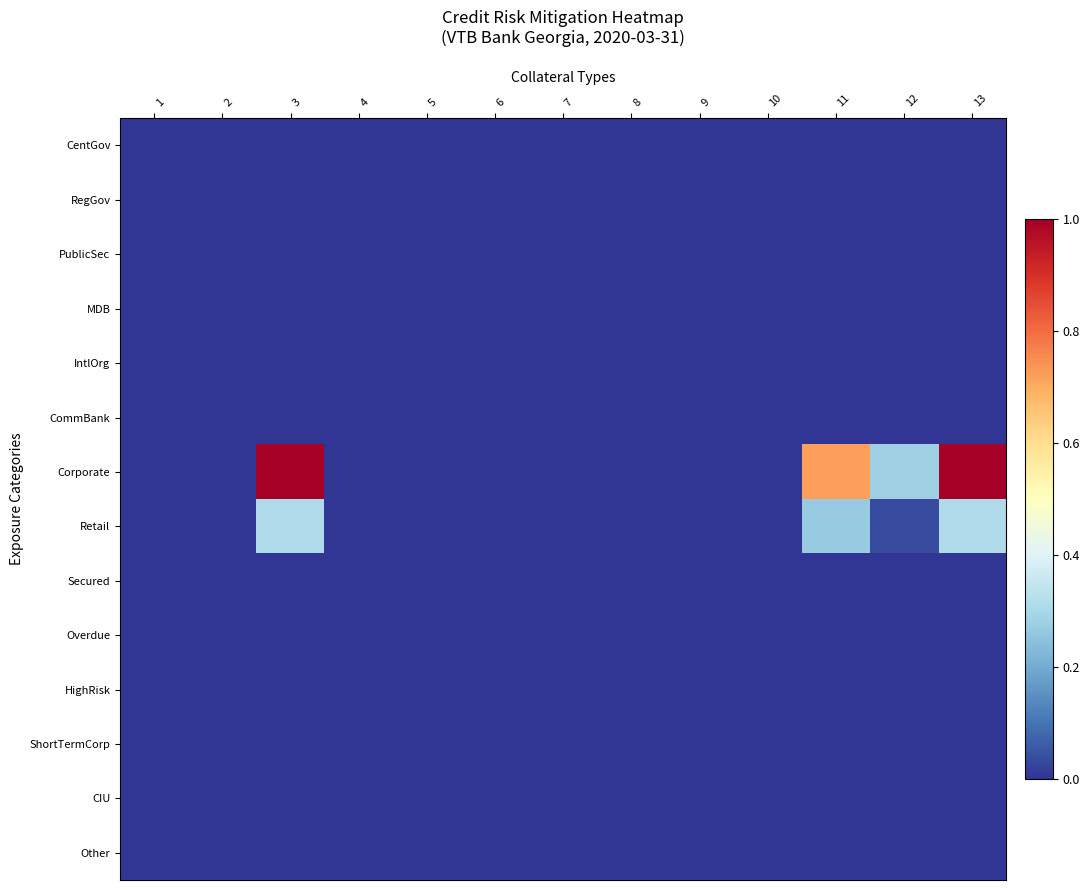

List the series in order of their peak value, highest first.

Corporate, Retail, Overdue, CentGov, RegGov, PublicSec, MDB, IntlOrg, CommBank, Secured, HighRisk, ShortTermCorp, CIU, Other